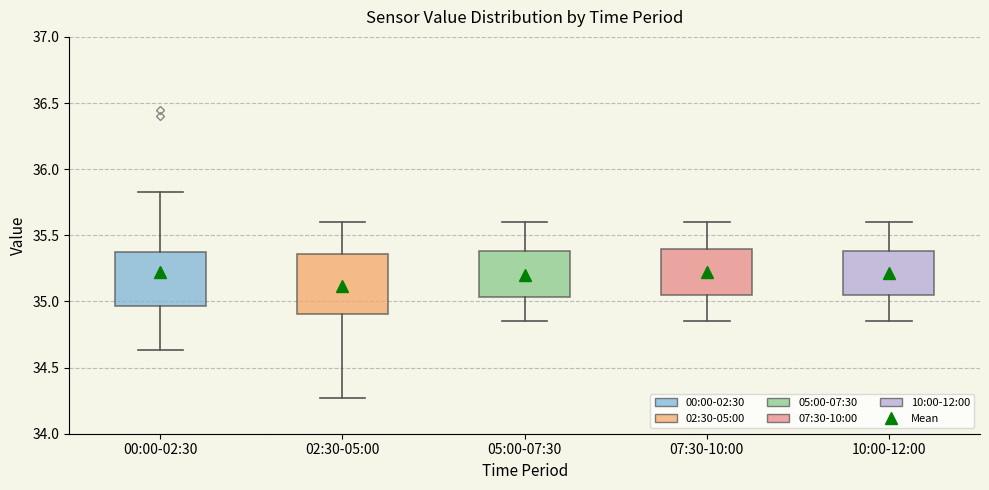

Reading left to right, transcribe this box plot: for each box, give where its median line is, the range the box spans, and where its two whiskers end, as read against the y-axis. The values are not printed on the chart, so give them approximately, as read against the axis.

00:00-02:30: median 35.15, box 34.95 to 35.35, whiskers 34.65 to 35.85
02:30-05:00: median 35.15, box 34.90 to 35.35, whiskers 34.25 to 35.60
05:00-07:30: median 35.20, box 35.05 to 35.40, whiskers 34.85 to 35.60
07:30-10:00: median 35.25, box 35.05 to 35.40, whiskers 34.85 to 35.60
10:00-12:00: median 35.25, box 35.05 to 35.40, whiskers 34.85 to 35.60